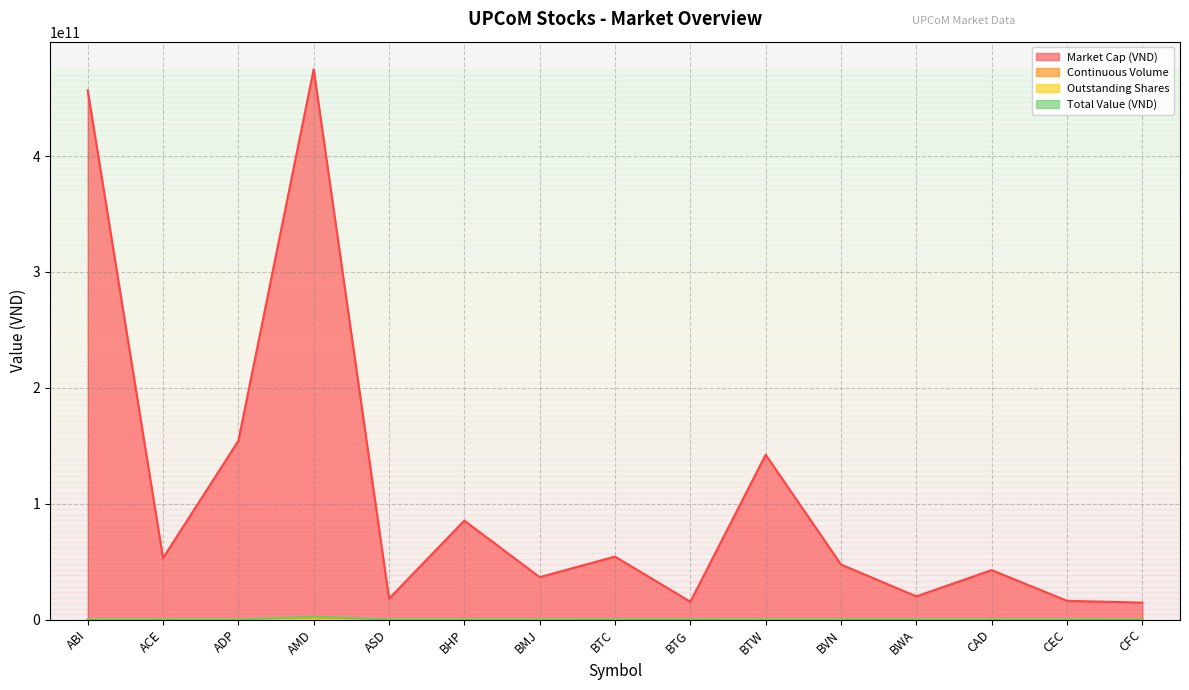

True or false: Market Cap (VND) has more than 0 points higher than both neighbors.

True